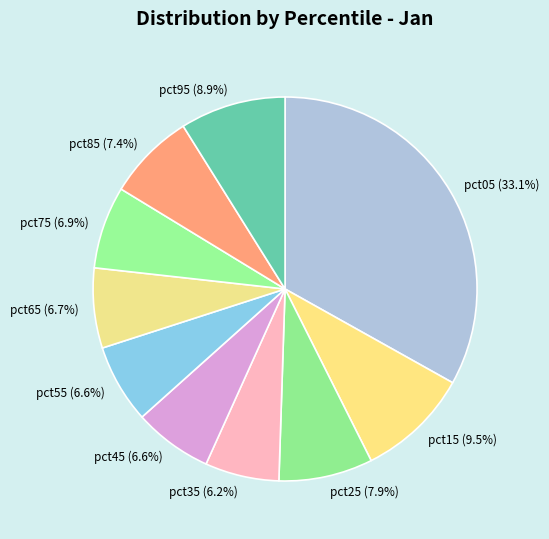

To the nearest percent, what percentage of the pie is pct25?

8%